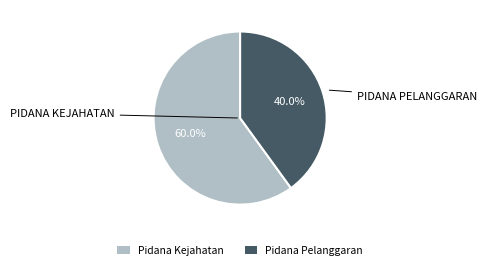

Is the sum of Pidana Kejahatan and Pidana Pelanggaran greater than half?

Yes